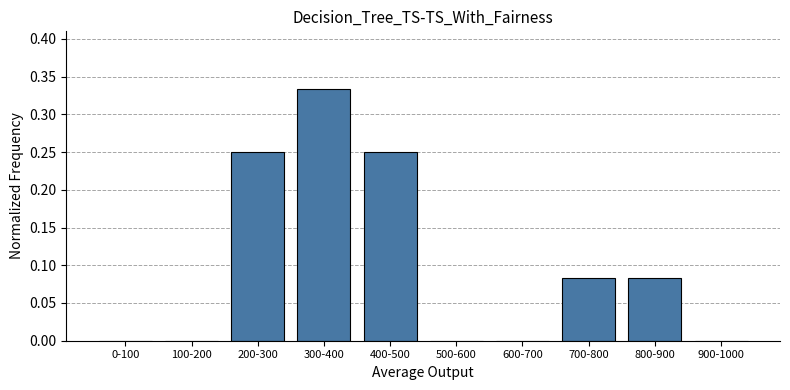

Which category has the highest value across all series?

300-400